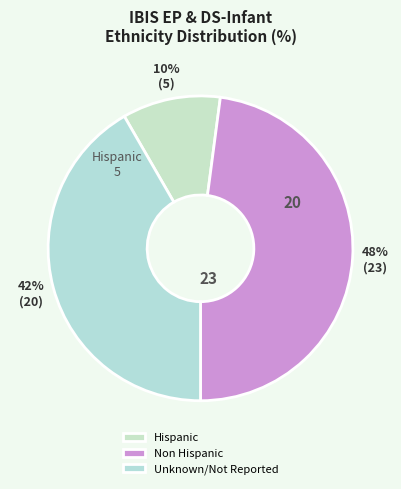

To the nearest percent, what portion does Unknown/Not Reported represent?

42%